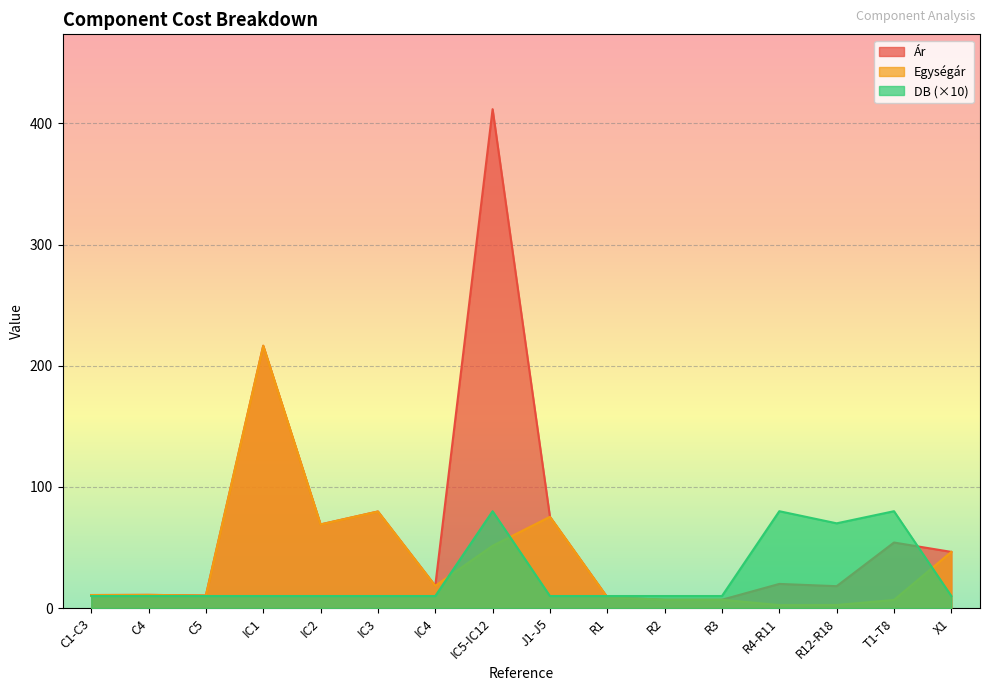

What is the total value across all series at J1-J5?

160.7